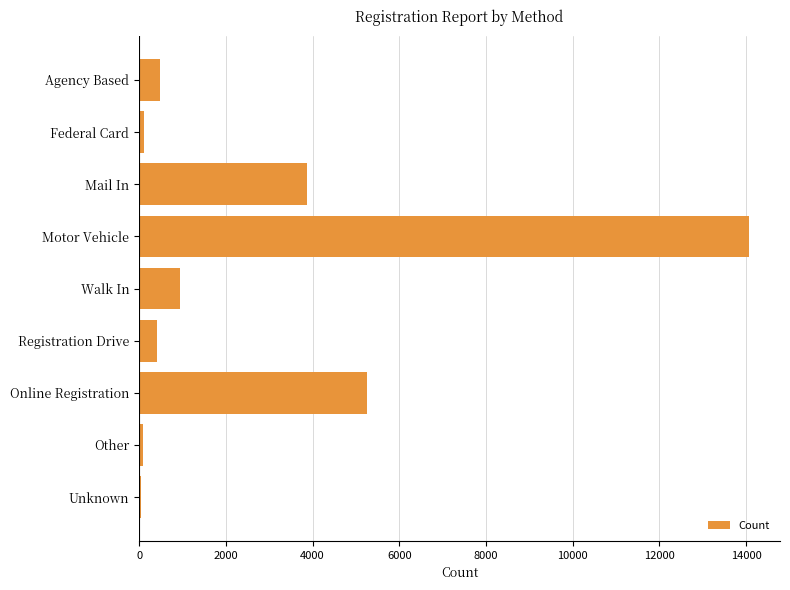

The chart shows a value of 489 at Agency Based. True or false?

True